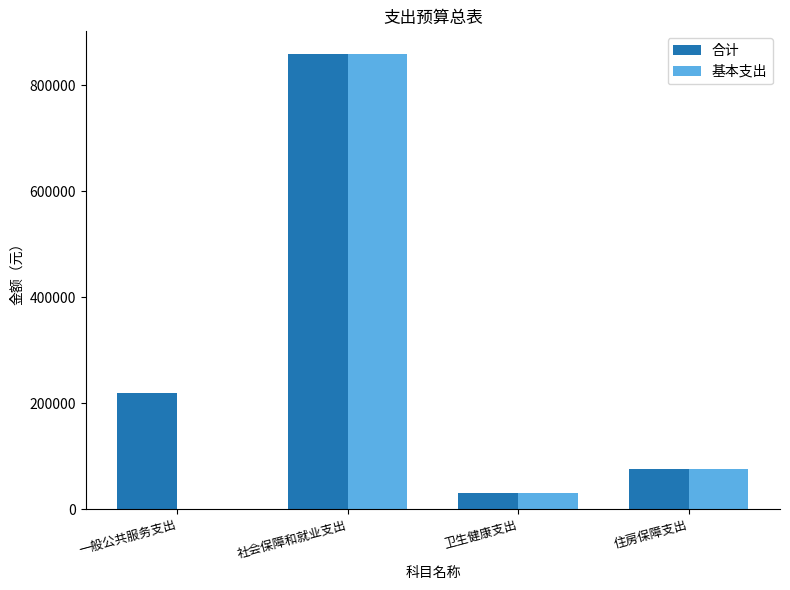

Which series has the largest range (max minus min)?

基本支出